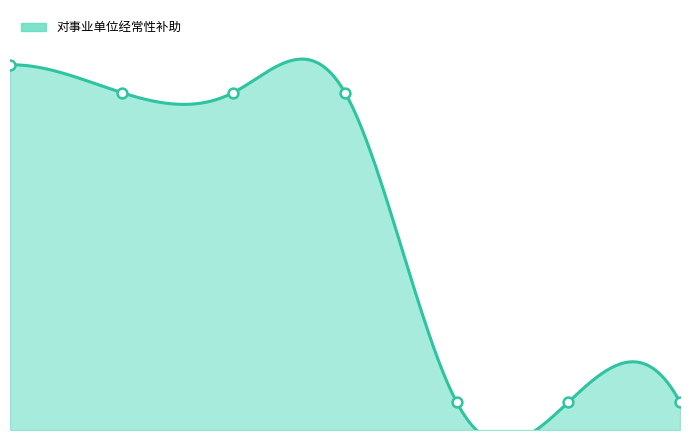

Between 其他支出 and 其他政府性基金及对应专项债务收入安排的支出, which is larger?

其他支出